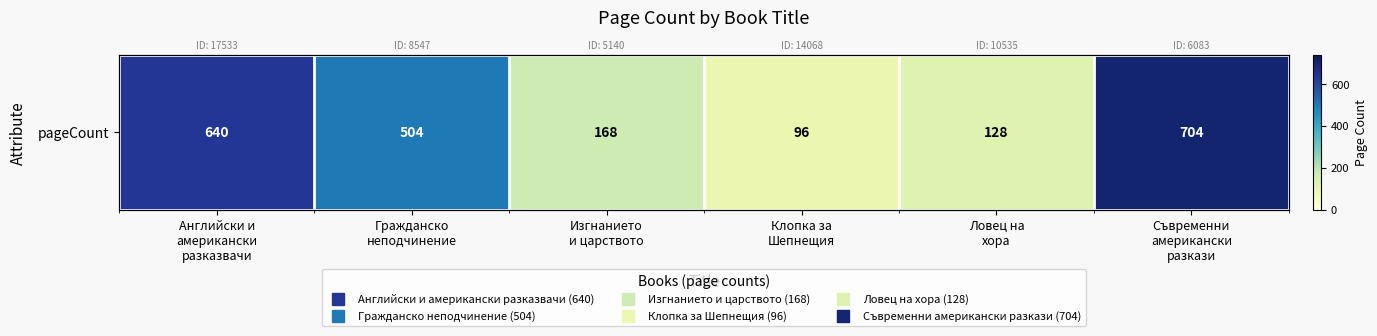

Which label corresponds to the smallest value in the chart?

Клопка за
Шепнещия